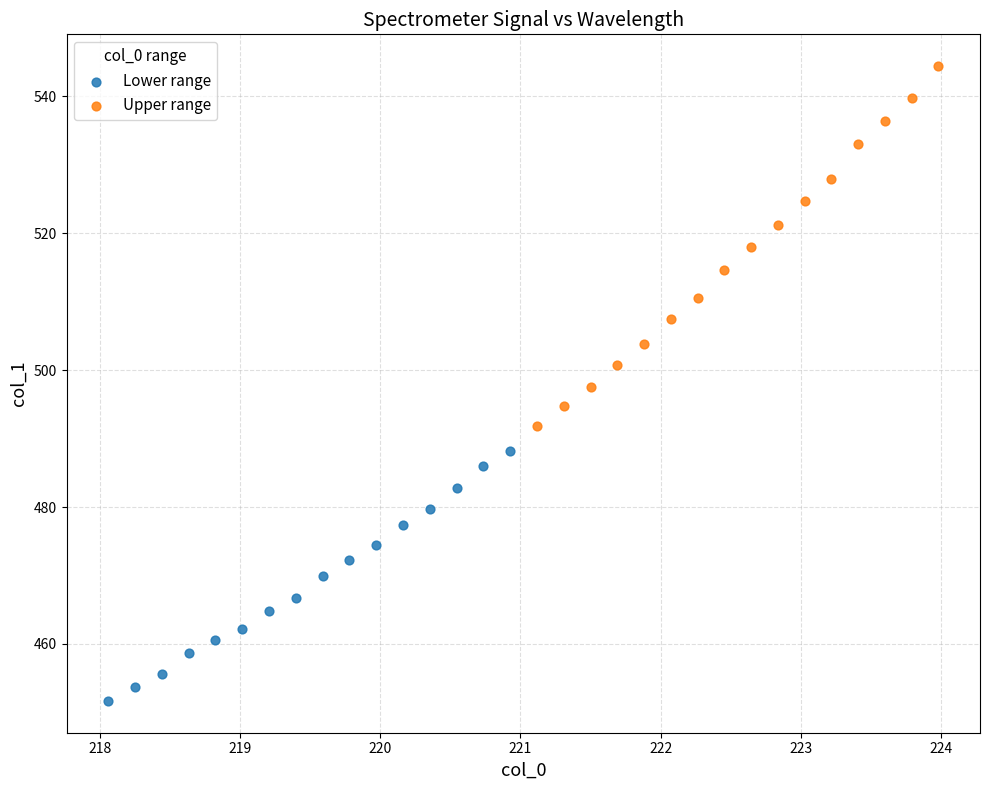

Which series has the widest spread of Y values?

Upper range